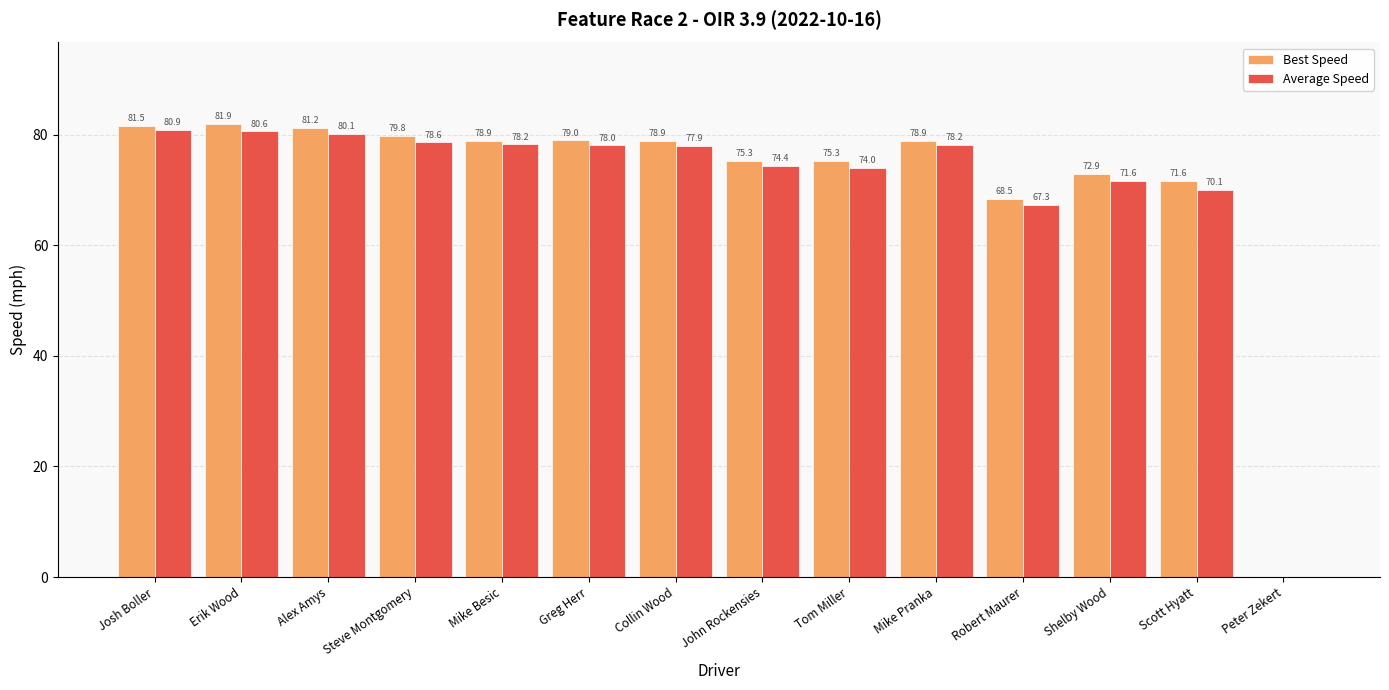

Between Erik Wood and Alex Amys, which series saw the biggest shift?

Best Speed